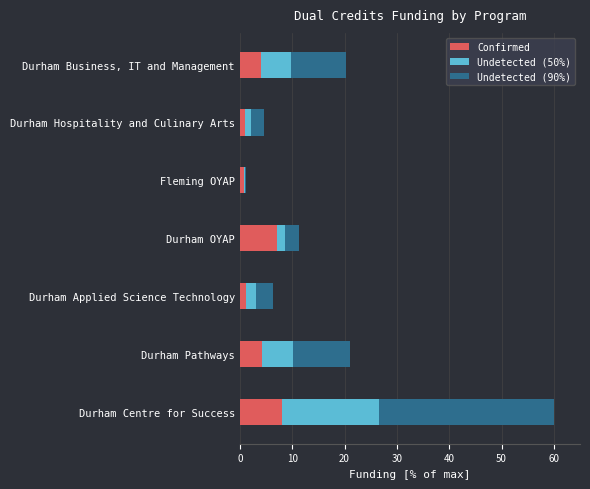

How many distinct data groups are displayed?

3